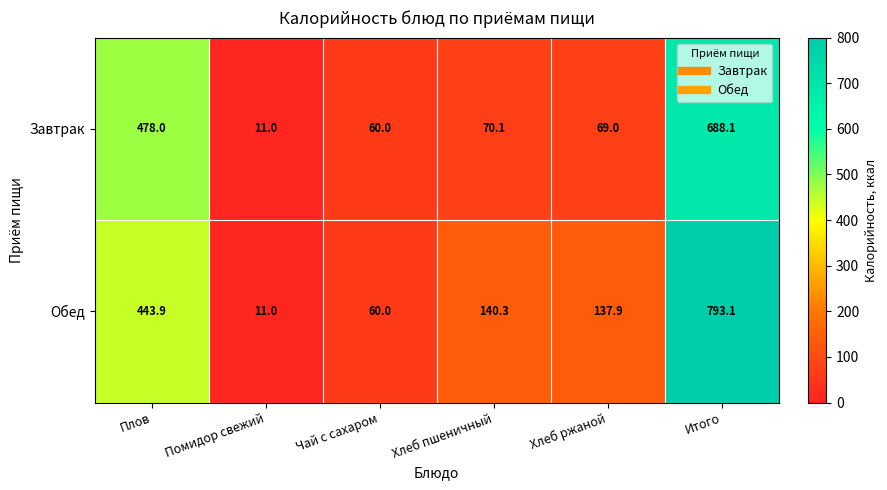

What is the greatest value displayed?

793.1